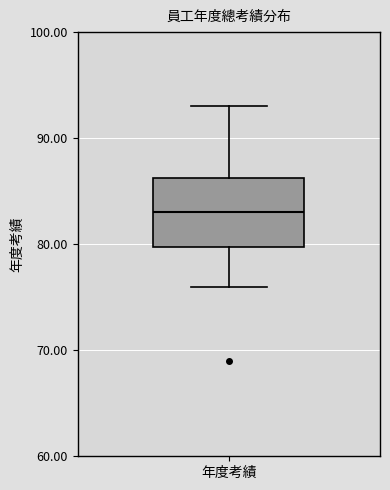

Where does the median line of the box for 年度考績 sit on the y-axis? The values are not printed on the chart, so give them approximately, as read against the axis.

83